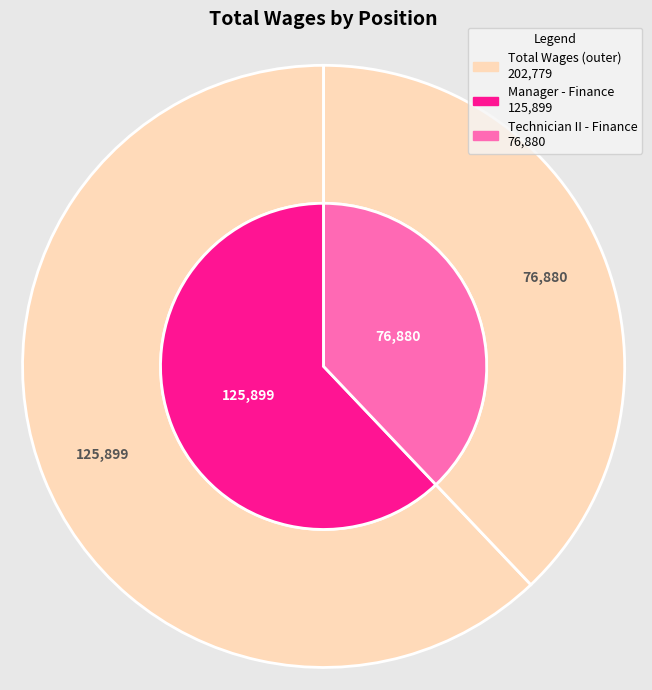

What percentage is the Manager - Finance slice, to the nearest percent?

62%